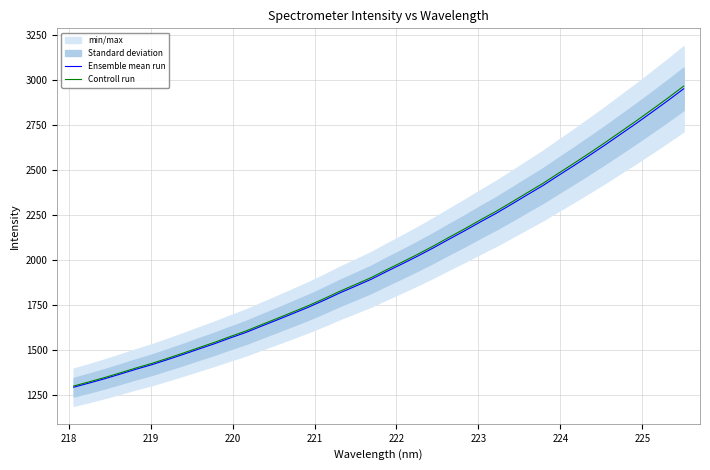

True or false: Controll run and Ensemble mean run cross at least once.

False